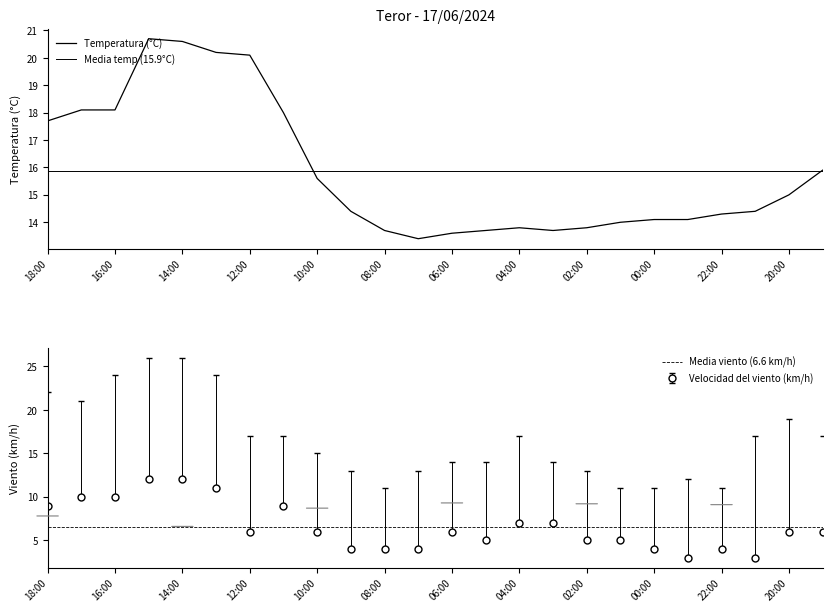

Between 21:00 and 12:00, which is larger?

12:00